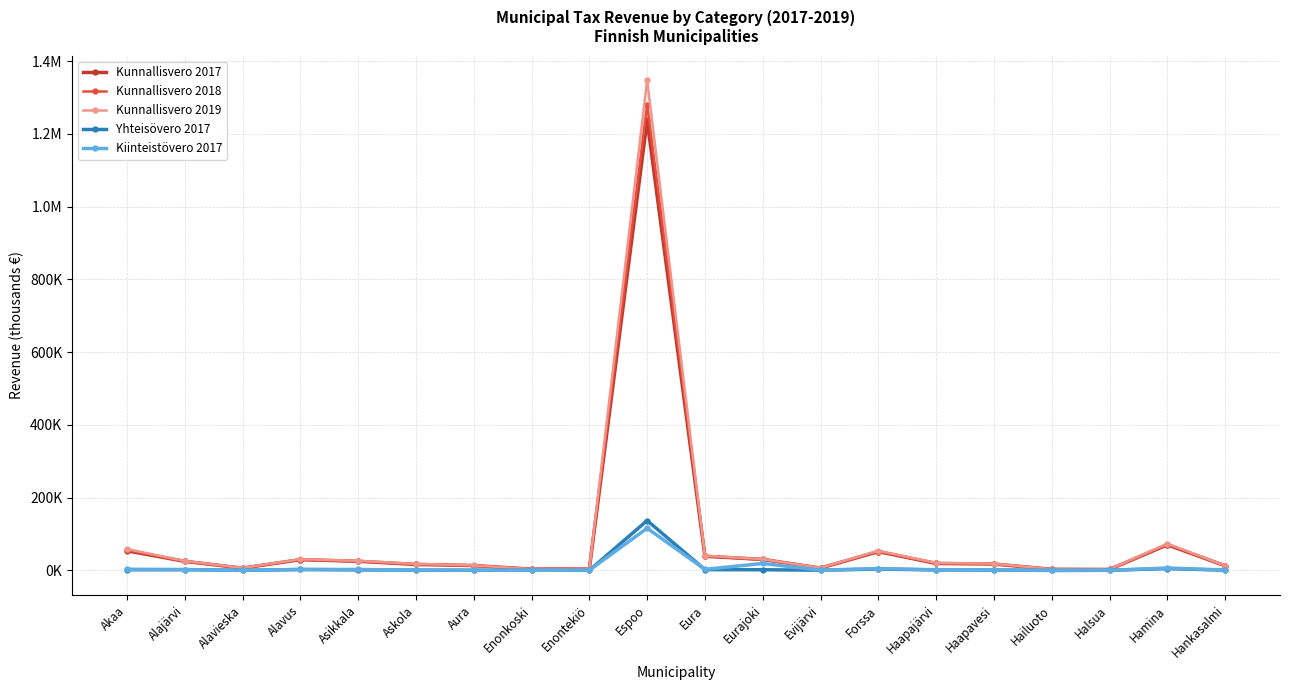

Reading left to right, list all the values displayed in this chart.

Kunnallisvero 2017: Akaa=54016.2	Alajärvi=25064.8	Alavieska=6493.7	Alavus=29789.4	Asikkala=25297.8	Askola=16579.3	Aura=13596.4	Enonkoski=3723.1	Enontekiö=4963.4	Espoo=1236908.6	Eura=39020.7	Eurajoki=30552.2	Evijärvi=6673.3	Forssa=51893.0	Haapajärvi=19281.9	Haapavesi=17803.3	Hailuoto=3245.1	Halsua=2805.2	Hamina=70567.1	Hankasalmi=13141.2
Kunnallisvero 2018: Akaa=56434.7	Alajärvi=25220.8	Alavieska=6921.6	Alavus=29693.3	Asikkala=25225.6	Askola=17029.2	Aura=13398.5	Enonkoski=3594.1	Enontekiö=5017.9	Espoo=1280107.2	Eura=39674.1	Eurajoki=29224.0	Evijärvi=6855.9	Forssa=52069.7	Haapajärvi=19871.3	Haapavesi=17876.9	Hailuoto=3193.7	Halsua=2837.1	Hamina=71238.7	Hankasalmi=12911.4
Kunnallisvero 2019: Akaa=59062.7	Alajärvi=26066.8	Alavieska=7147.6	Alavus=30932.9	Asikkala=26559.3	Askola=18019.9	Aura=14192.8	Enonkoski=3771.2	Enontekiö=5202.1	Espoo=1347244.0	Eura=40782.9	Eurajoki=31111.6	Evijärvi=7121.7	Forssa=54348.5	Haapajärvi=20741.2	Haapavesi=18783.6	Hailuoto=3405.6	Halsua=3019.7	Hamina=74014.7	Hankasalmi=13471.7
Yhteisövero 2017: Akaa=1892.7	Alajärvi=2438.1	Alavieska=285.6	Alavus=2698.8	Asikkala=1615.5	Askola=1037.8	Aura=530.5	Enonkoski=595.1	Enontekiö=409.9	Espoo=137156.2	Eura=2303.1	Eurajoki=2028.0	Evijärvi=827.1	Forssa=3855.9	Haapajärvi=1574.9	Haapavesi=1291.1	Hailuoto=113.5	Halsua=551.2	Hamina=5202.3	Hankasalmi=854.0
Kiinteistövero 2017: Akaa=3489.1	Alajärvi=2155.6	Alavieska=504.9	Alavus=2729.5	Asikkala=2786.6	Askola=1139.1	Aura=745.5	Enonkoski=535.4	Enontekiö=829.7	Espoo=116153.2	Eura=3076.7	Eurajoki=19329.9	Evijärvi=723.4	Forssa=5326.1	Haapajärvi=1893.4	Haapavesi=1672.9	Hailuoto=332.1	Halsua=355.7	Hamina=6787.1	Hankasalmi=1308.3